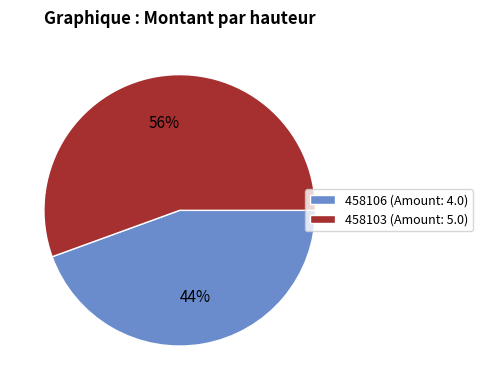

How many slices are in this pie chart?

2